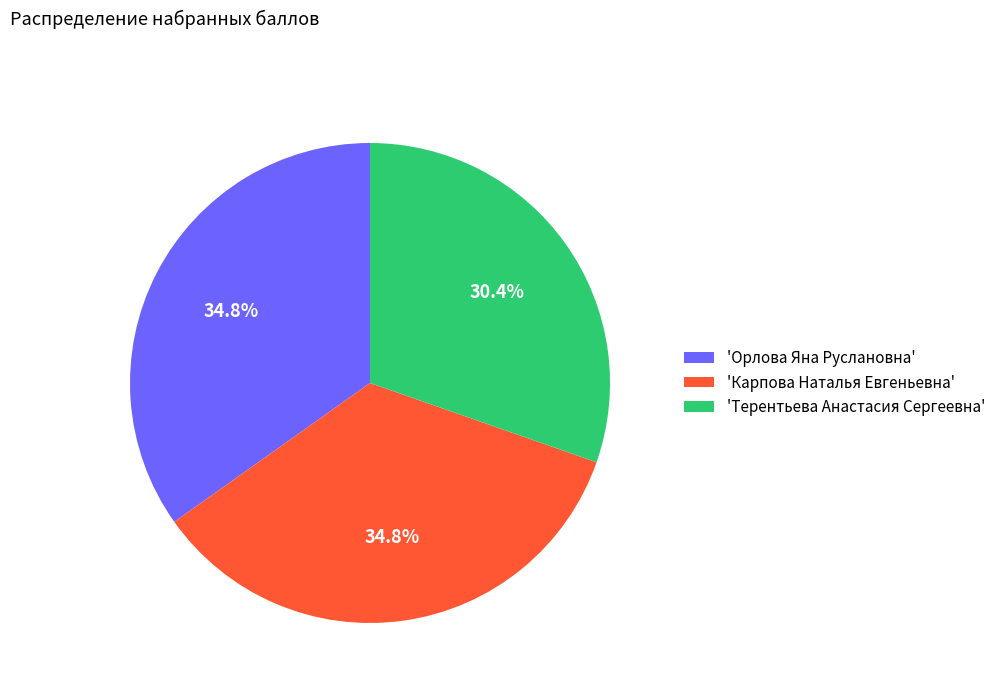

What is the ratio of the value at 'Карпова Наталья Евгеньевна' to the value at 'Терентьева Анастасия Сергеевна'?

1.1